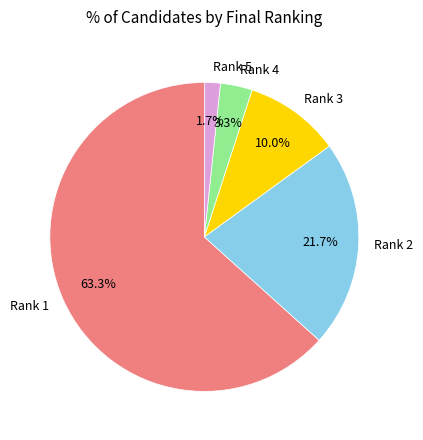

Which has a higher value, Rank 2 or Rank 4?

Rank 2